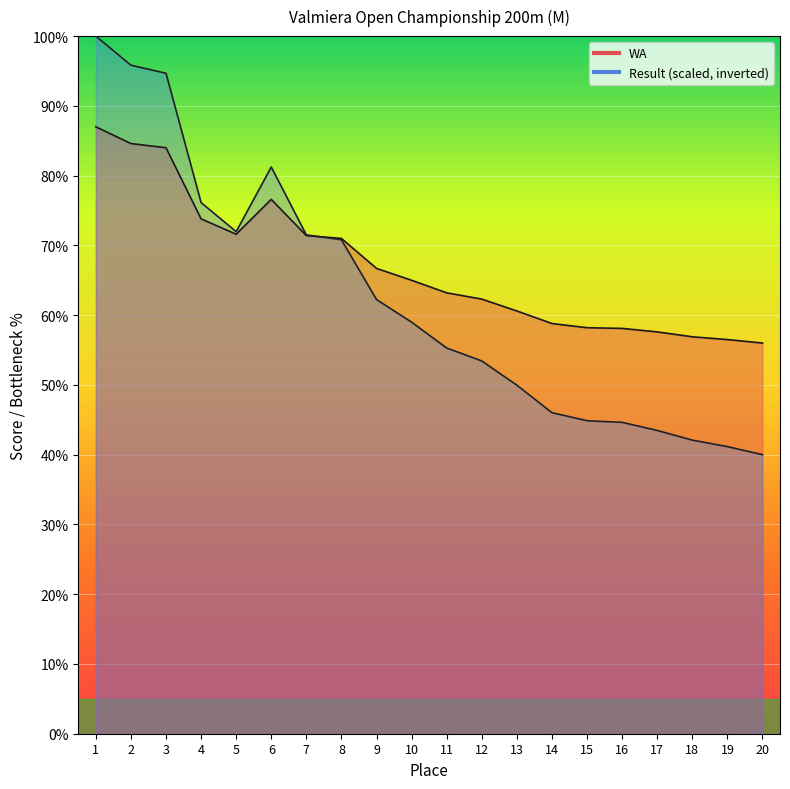

Between 3 and 12, which series saw the biggest shift?

Result